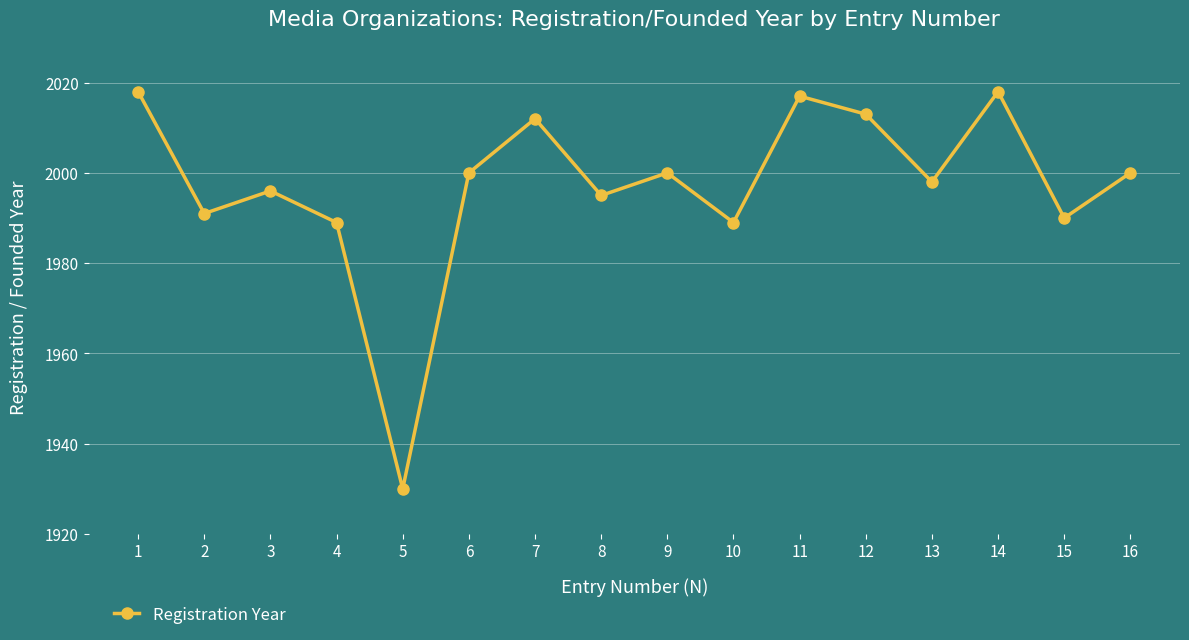

How many lines are shown in the chart?

1